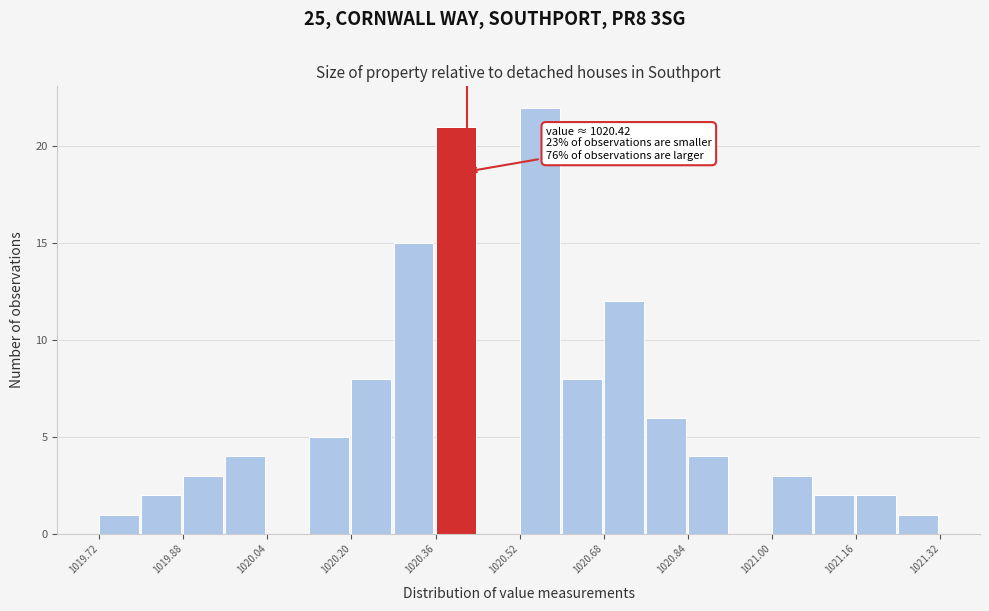

Which range on the x-axis has the tallest bar?

1020.52 to 1020.60